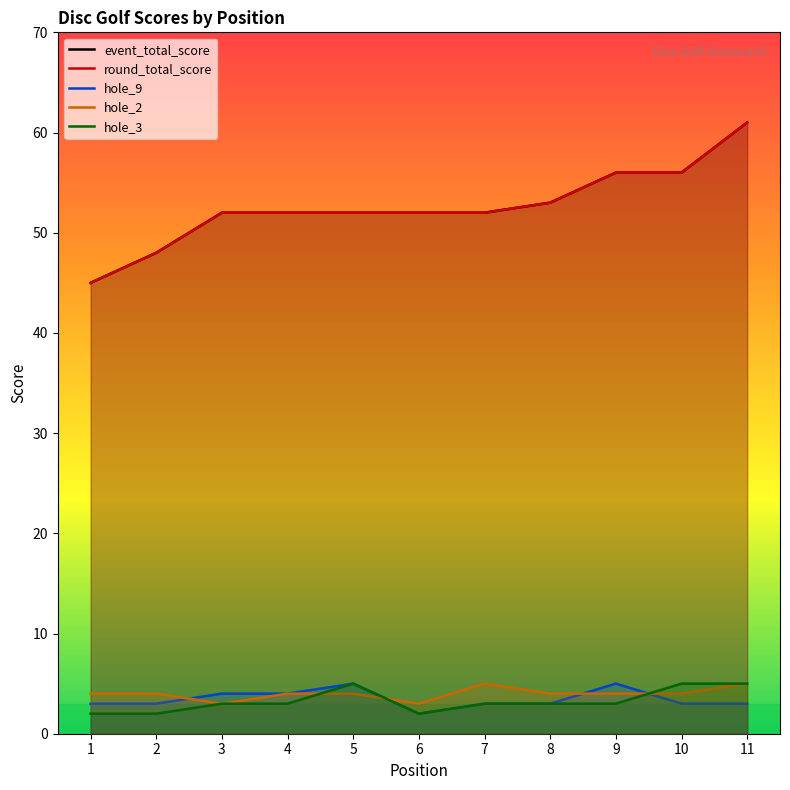

Does the chart display data point markers on the line(s)?

No